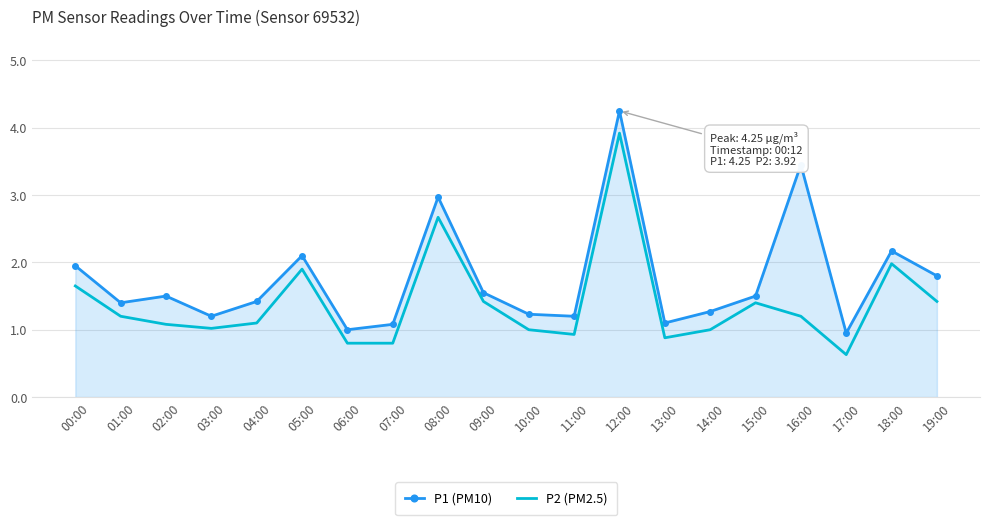

What are all the series names shown in the legend?

P1 (PM10), P2 (PM2.5)